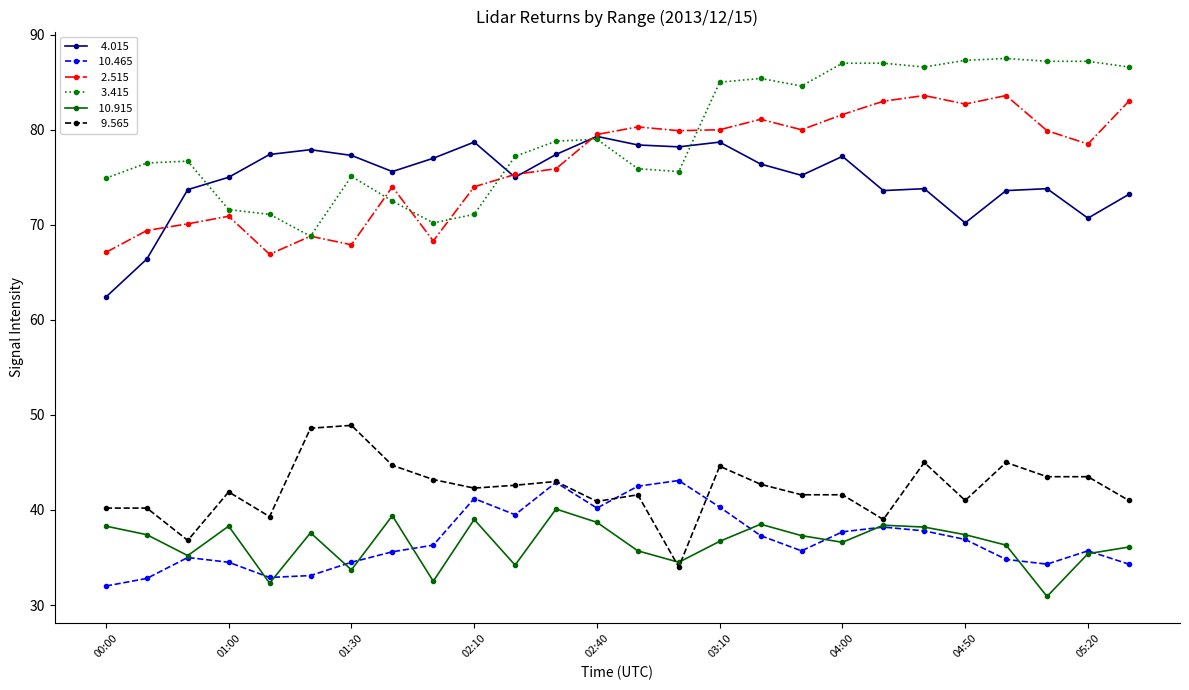

What is the maximum value shown in the chart?

87.5